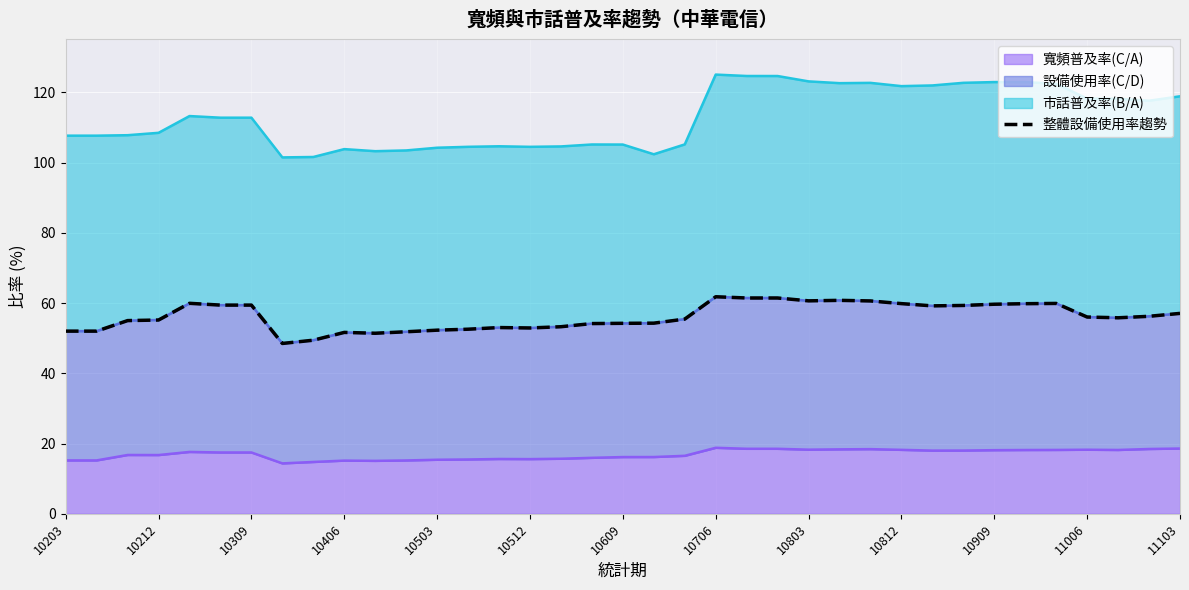

The value of 寬頻普及率(C/A) at 10203 is 15.2. True or false?

True